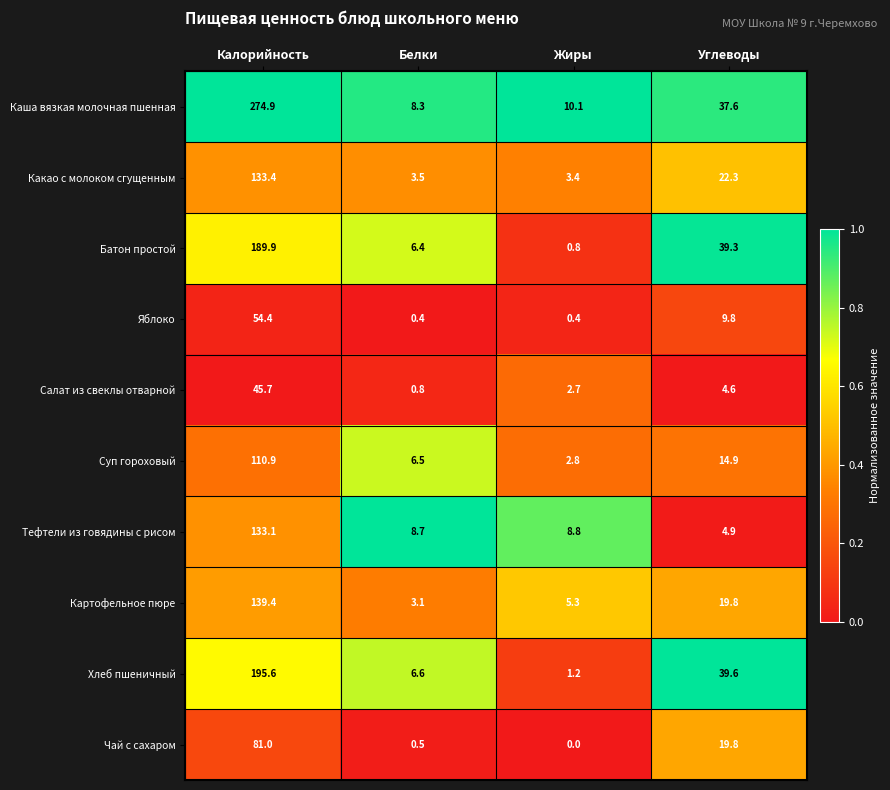

True or false: Салат из свеклы отварной has a value of 2.8 at Углеводы.

False